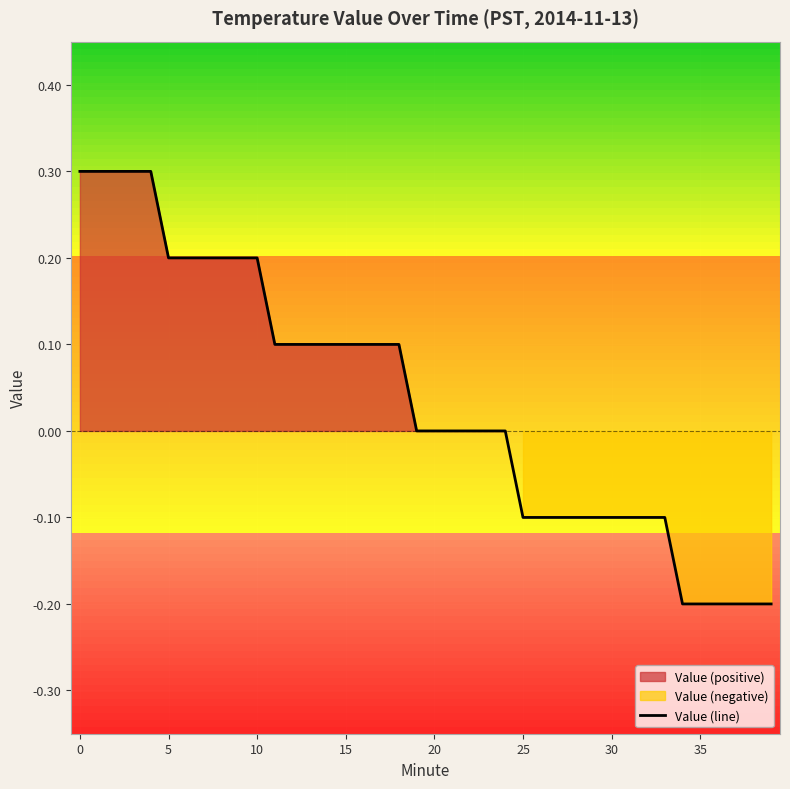

At which label is the value closest to 0?

19